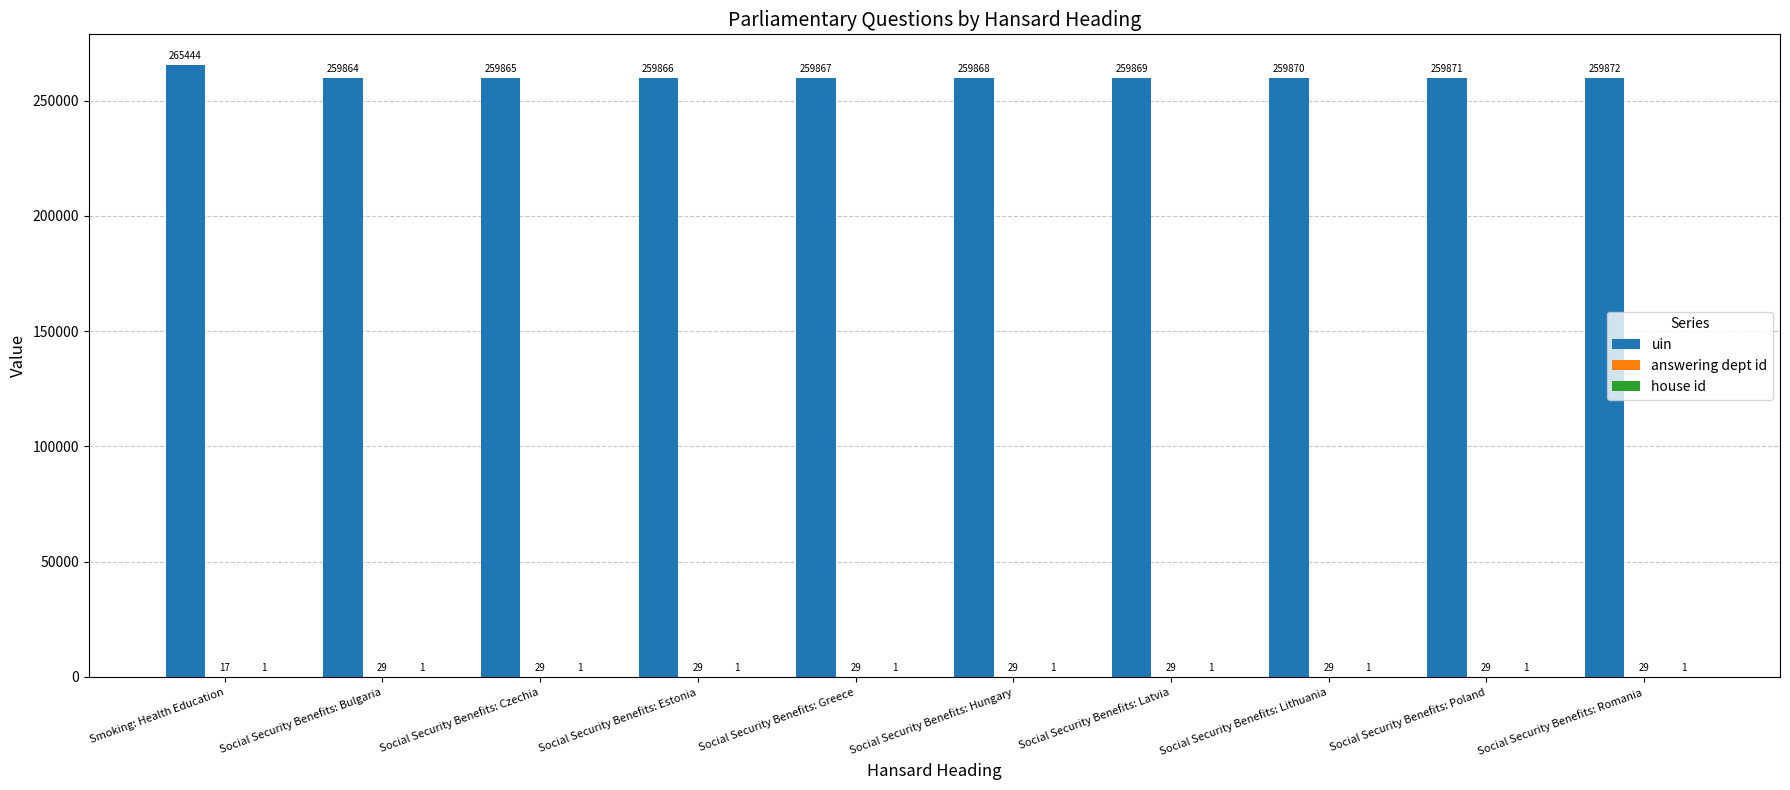

Which series has the largest total across all categories?

uin